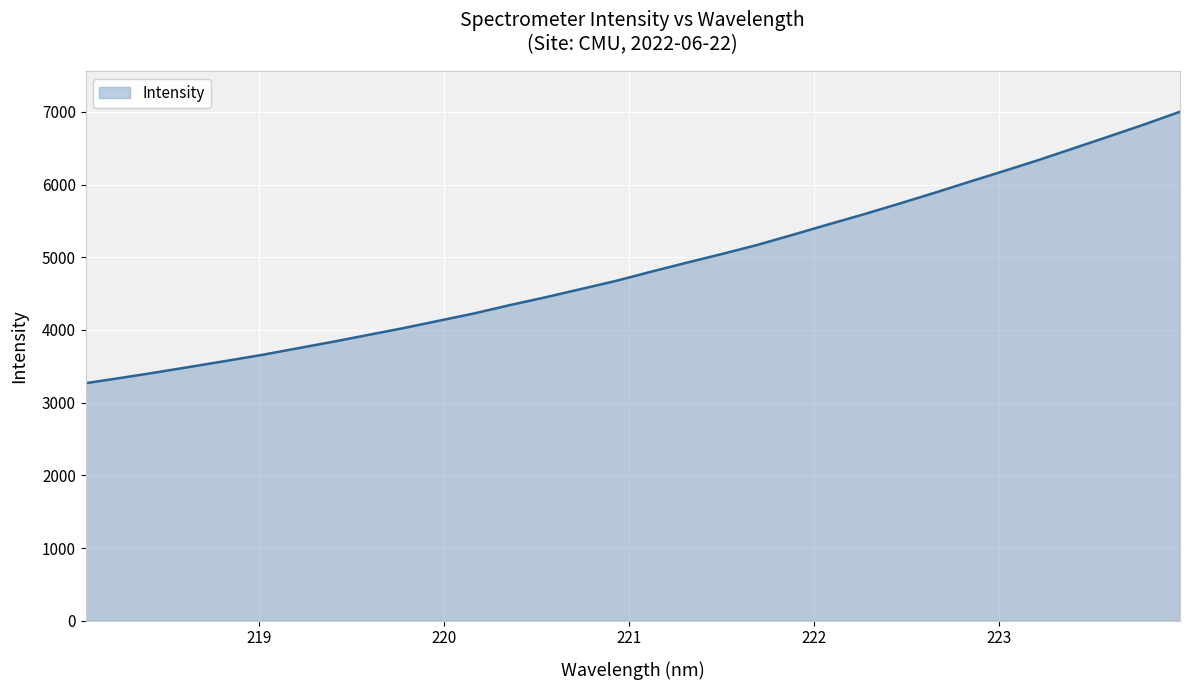

What is the minimum value shown in the chart?

3268.0